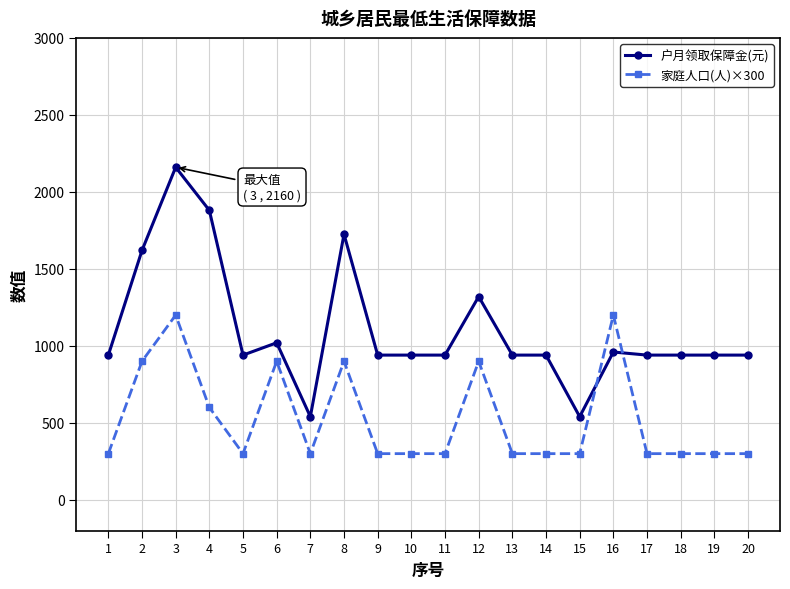

What is the difference between the maximum and minimum values in the 户月领取保障金(元) series?

1620